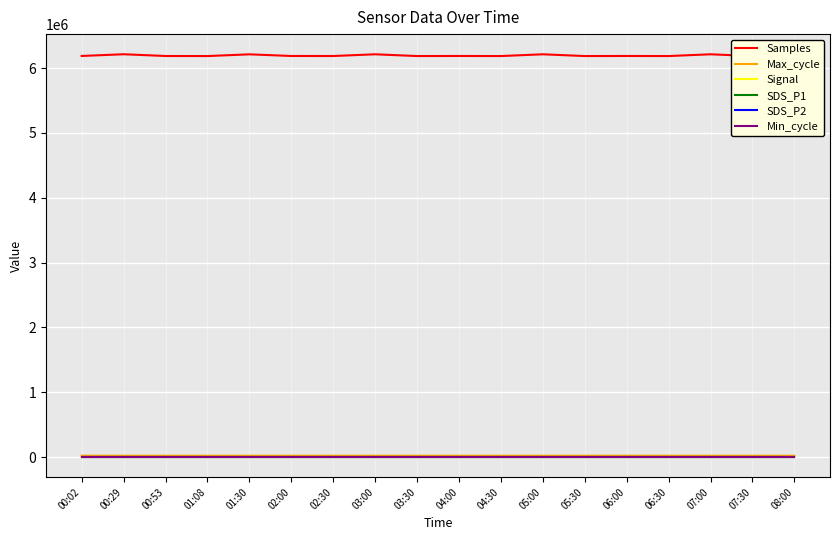

List the series in order of their peak value, highest first.

Samples, Max_cycle, Min_cycle, SDS_P1, SDS_P2, Signal